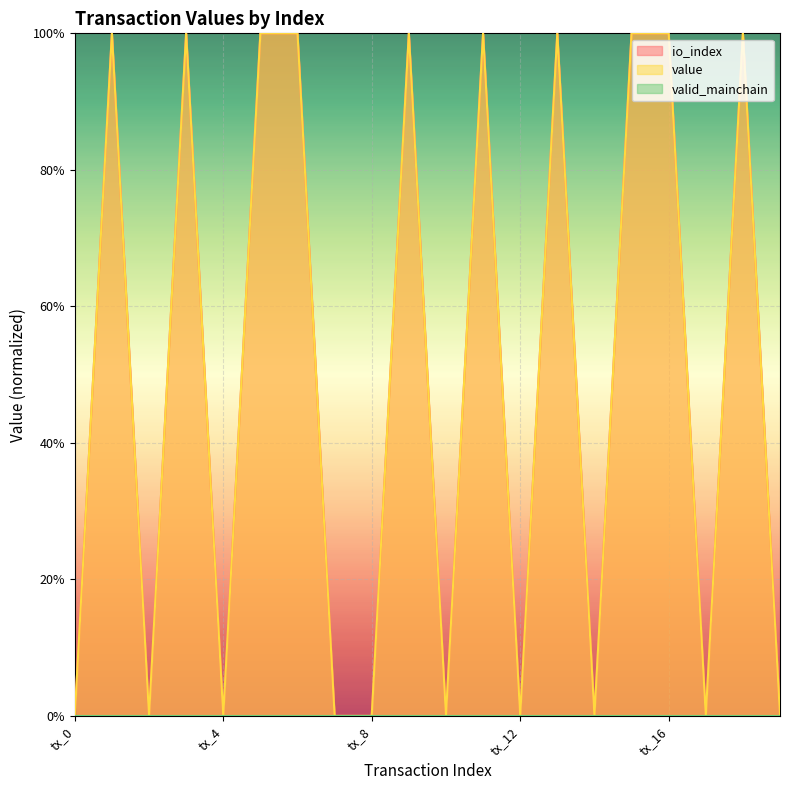

How many data points in value are above 0?

10